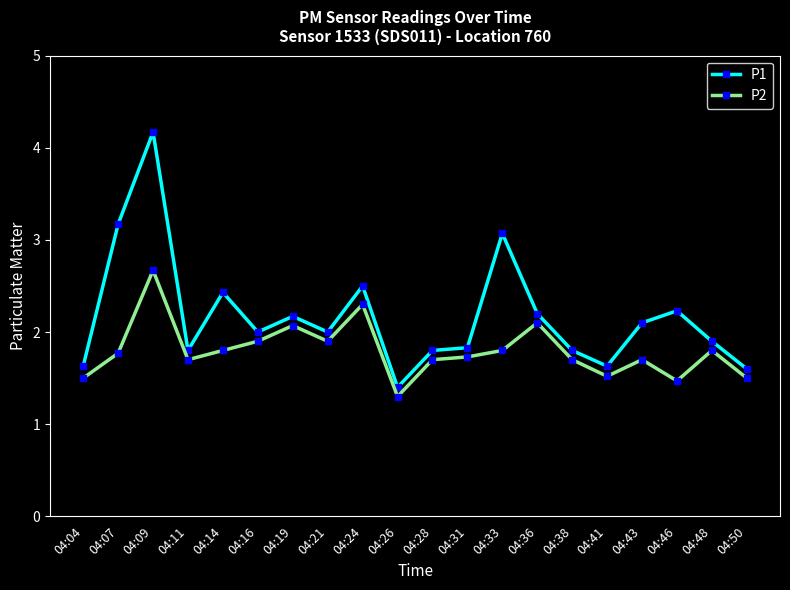

What is the difference between the second highest and minimum values in the P2 series?

1.0